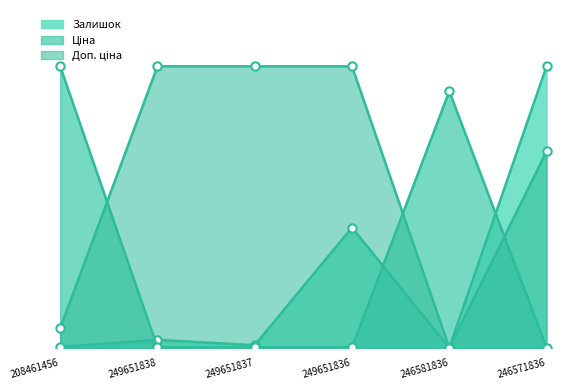

Between 246571836 and 246581836, which is larger?

246571836